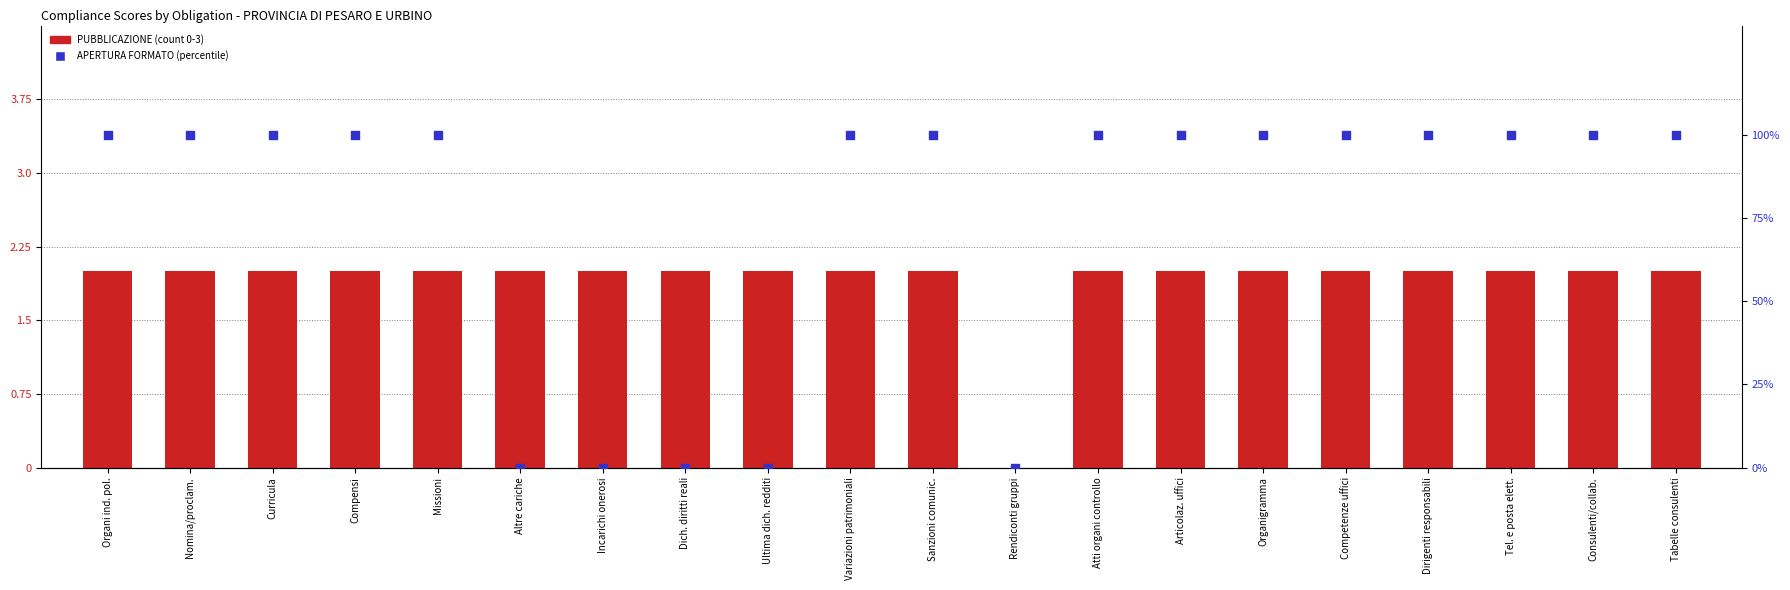

Is the value of APERTURA FORMATO (% max) at Missioni greater than the value of PUBBLICAZIONE at Missioni?

Yes